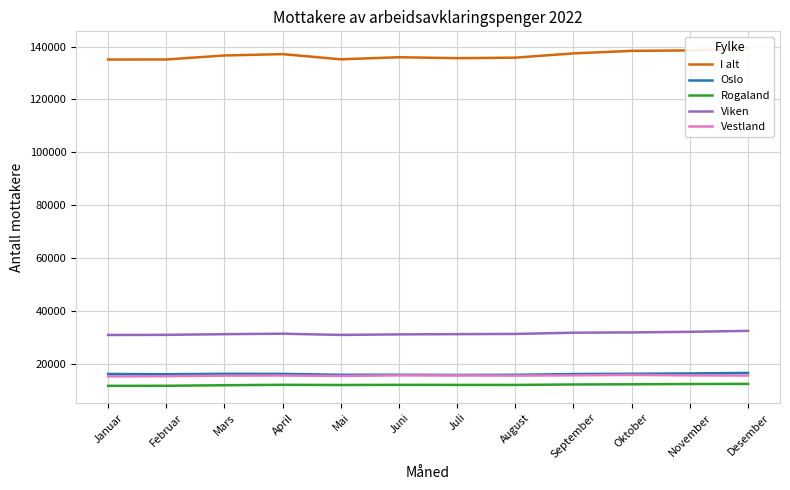

How many interior local peaks does the Vestland series have?

3